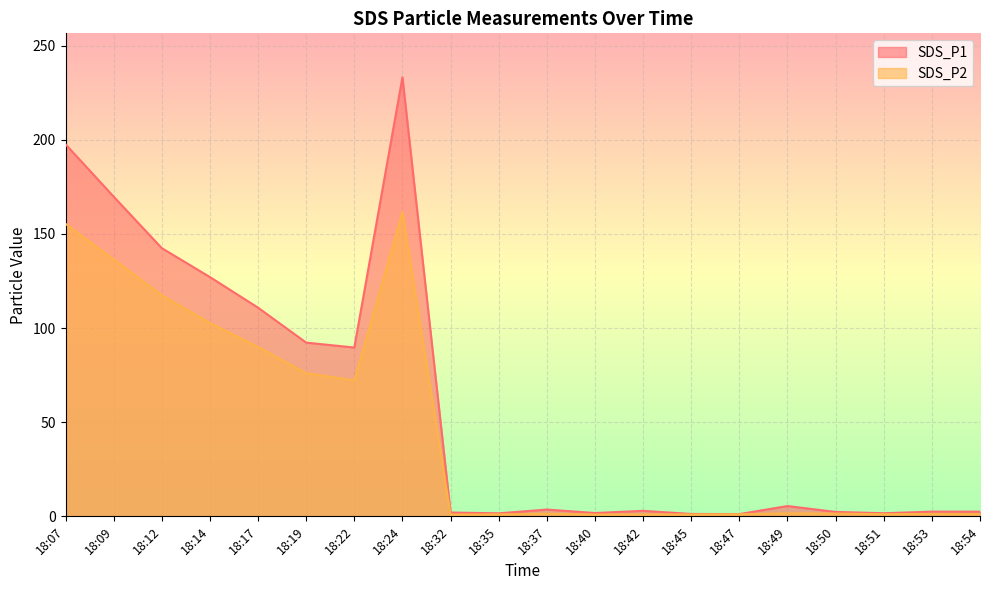

Which has a higher value, 18:47 or 18:14?

18:14